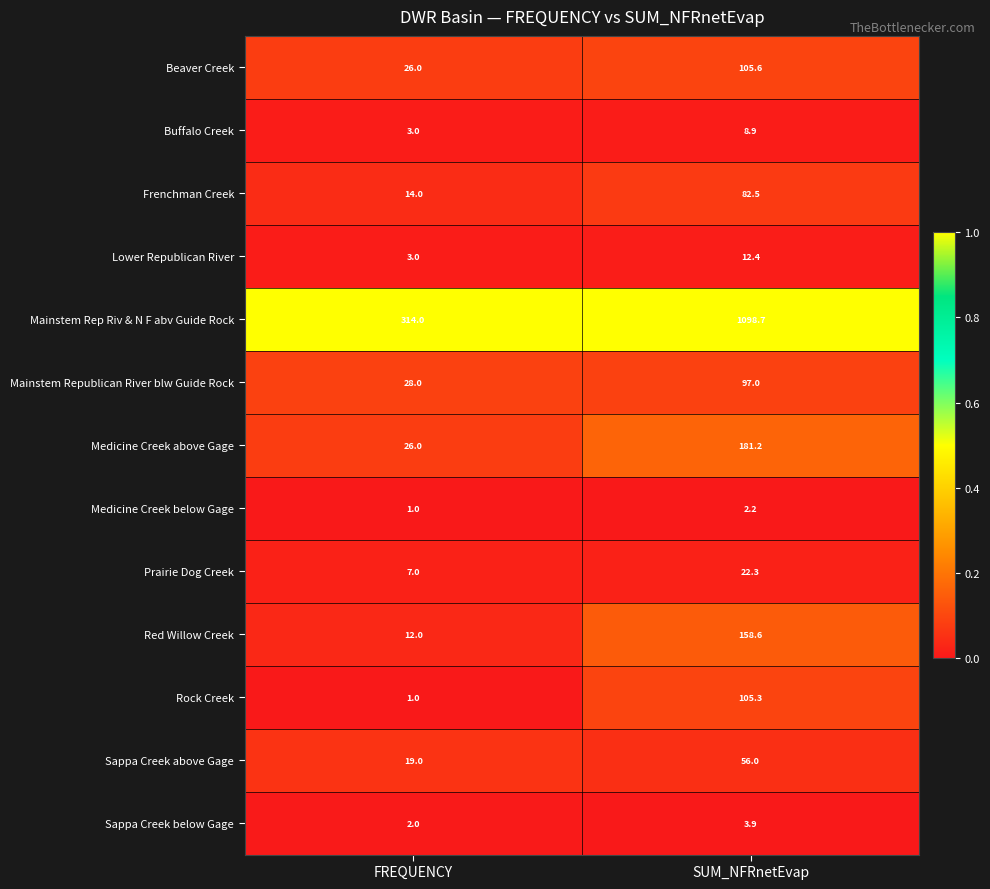

True or false: Buffalo Creek has a value of 5.1 at FREQUENCY.

False